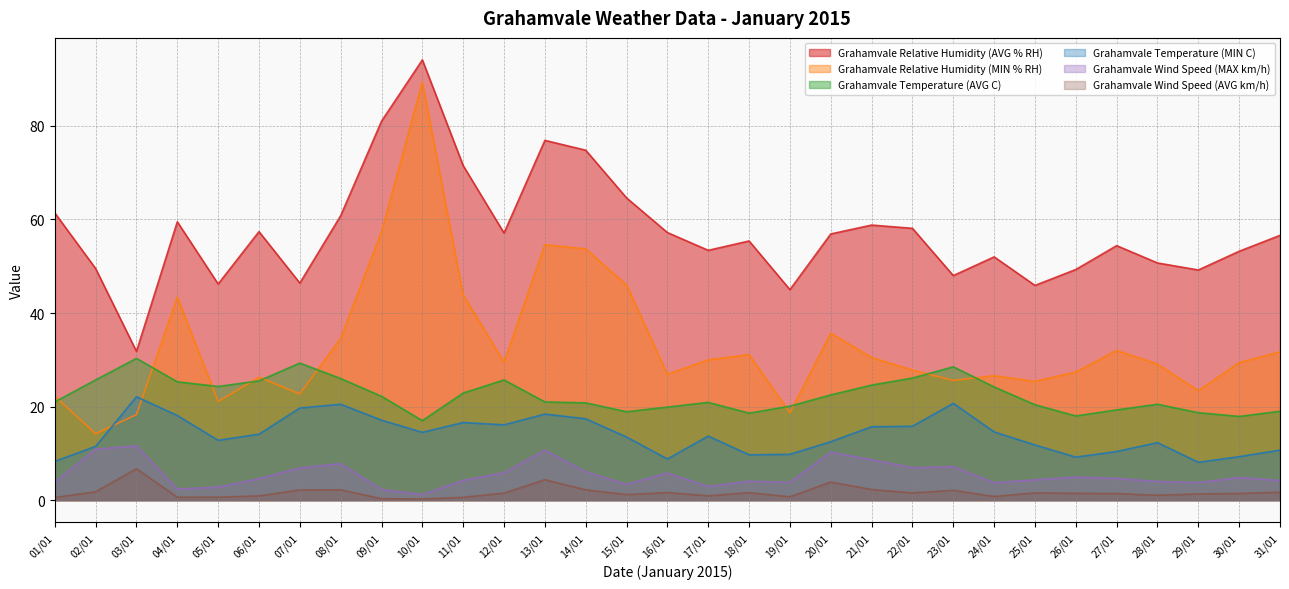

Rank the categories by Grahamvale Temperature (AVG C) value from highest to lowest.

03/01, 07/01, 23/01, 22/01, 08/01, 02/01, 12/01, 06/01, 04/01, 21/01, 05/01, 24/01, 11/01, 20/01, 09/01, 01/01, 13/01, 17/01, 14/01, 28/01, 25/01, 19/01, 16/01, 27/01, 31/01, 15/01, 29/01, 18/01, 26/01, 30/01, 10/01